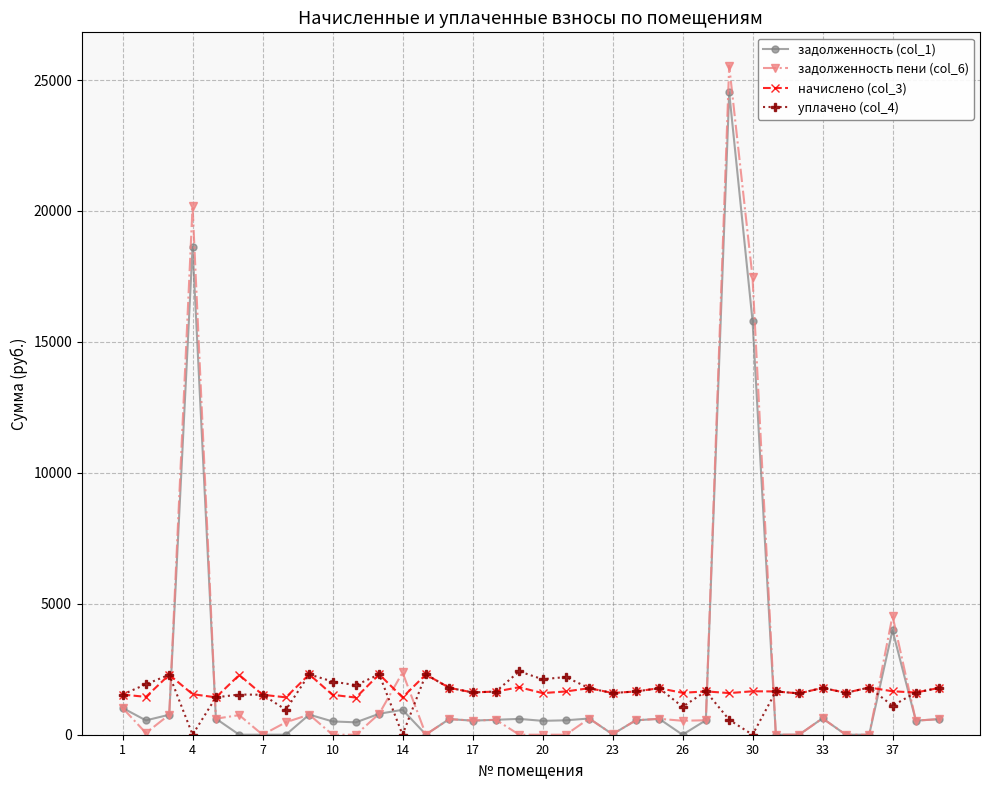

What is the maximum value shown in the chart?

25543.5